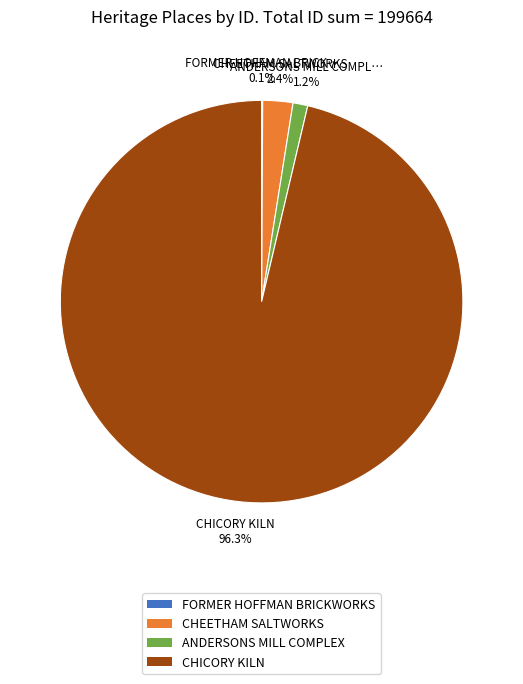

Which has a higher value, CHEETHAM SALTWORKS or CHICORY KILN?

CHICORY KILN